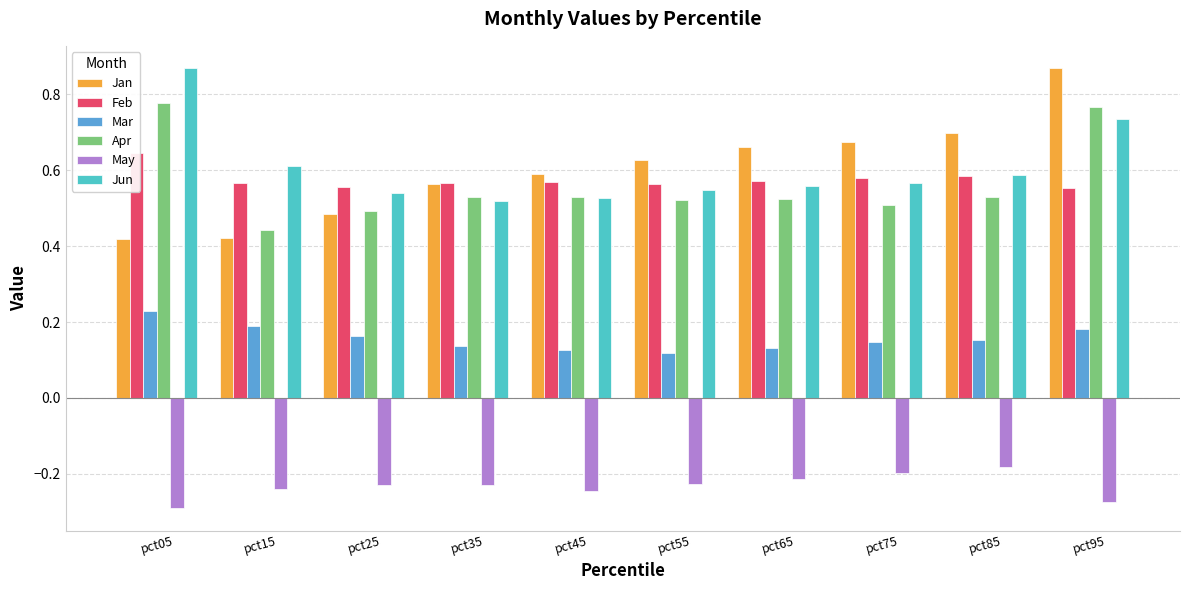

At which category is the sum across all series the highest?

pct95